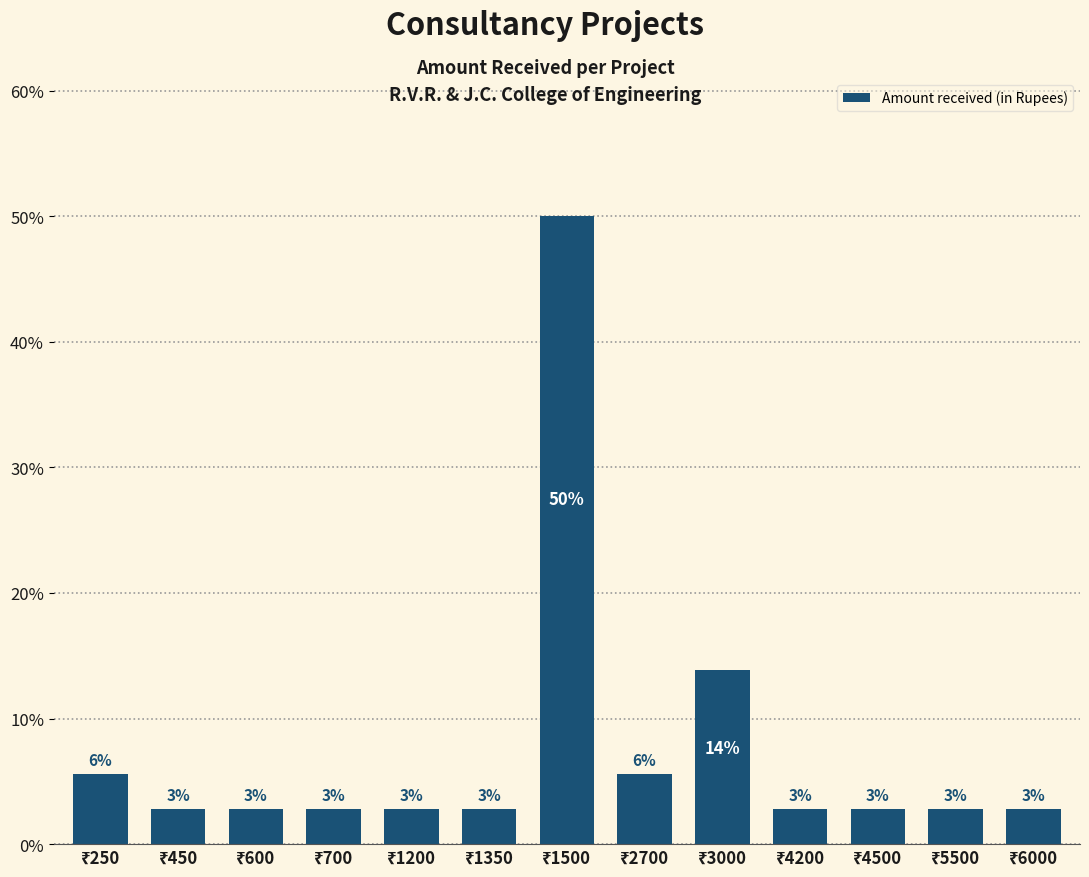

What is the value of the 11th bar from the left?

2.8